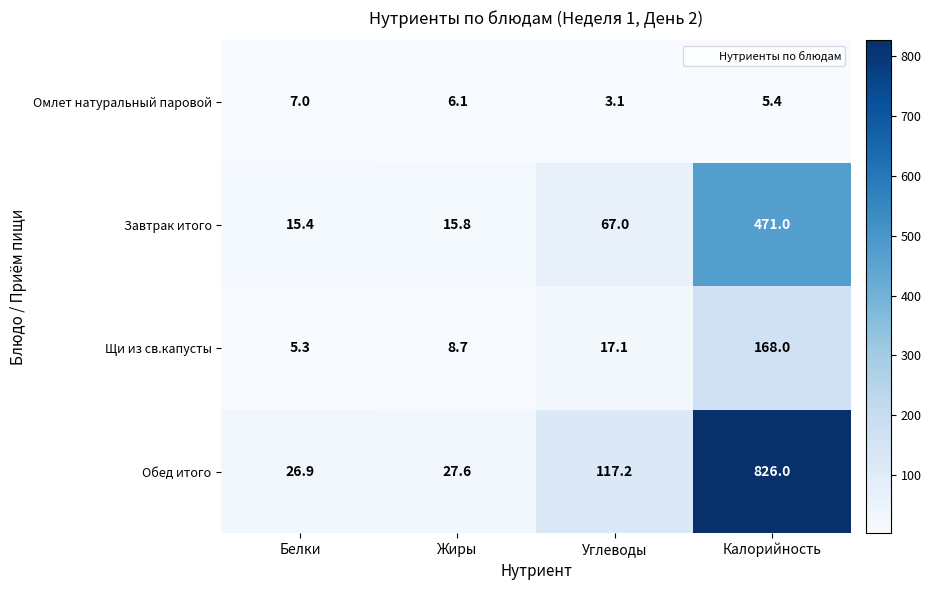

Which series has the widest spread of values?

Обед итого